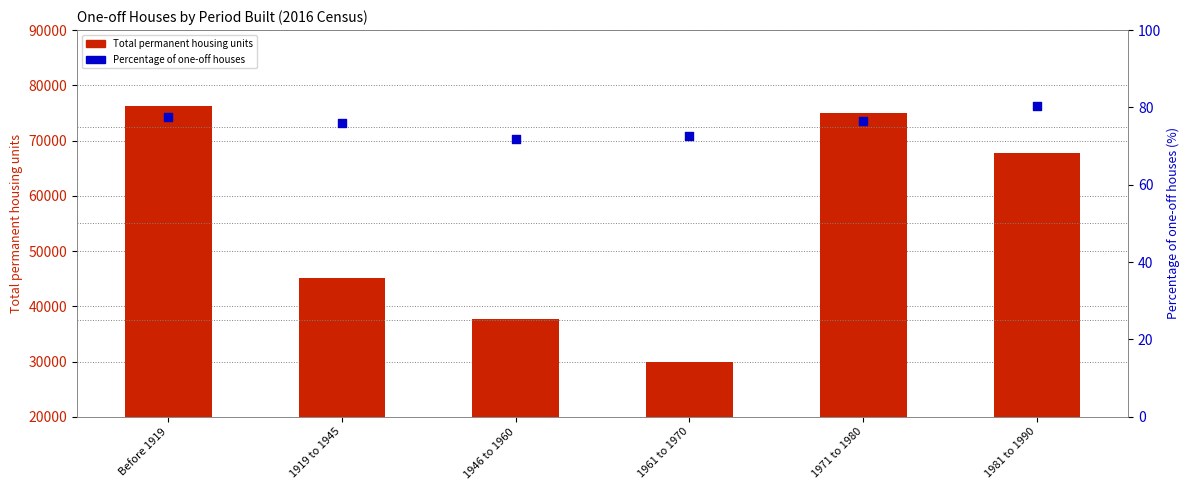

At which category is the sum across all series the highest?

Before 1919